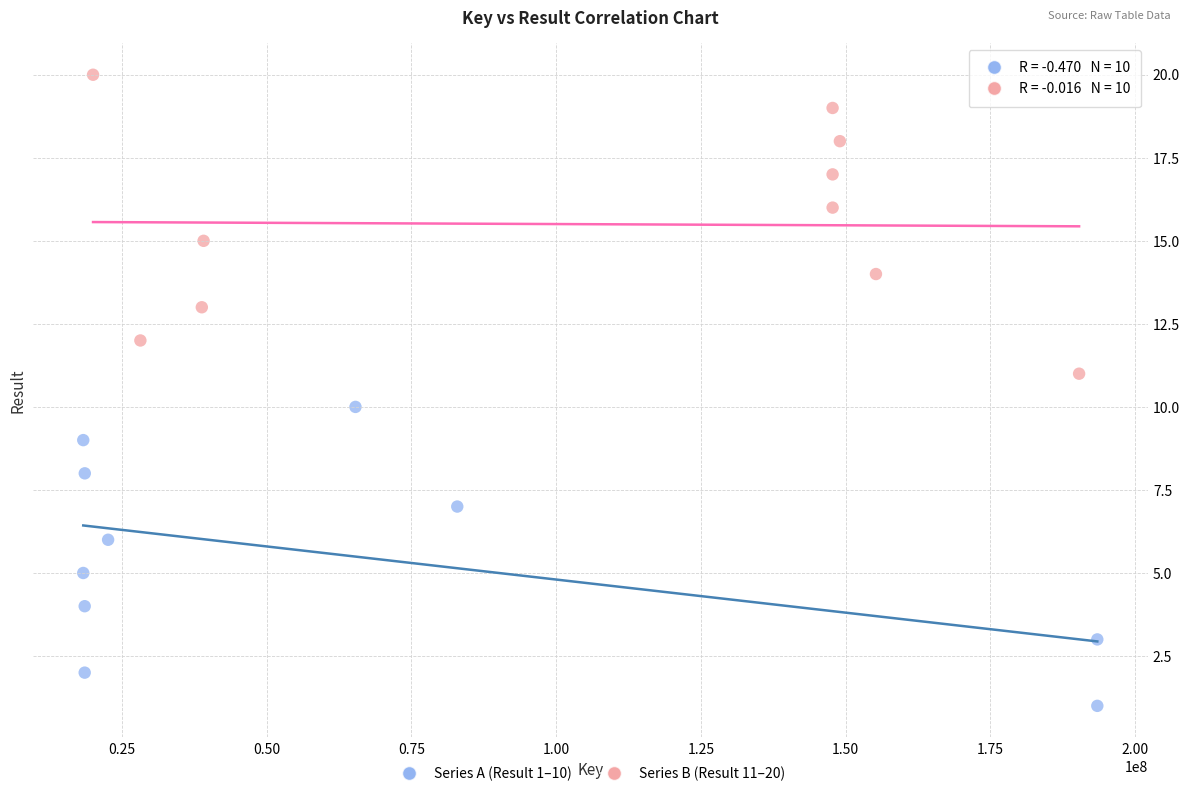

What are all the series names shown in the legend?

Series A (Result 1–10), Series B (Result 11–20)